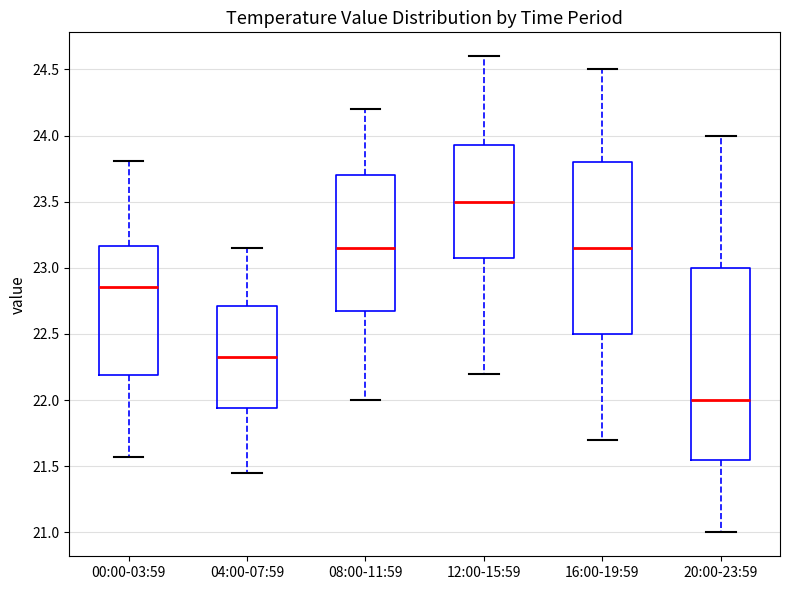

Reading left to right, transcribe this box plot: for each box, give where its median line is, the range the box spans, and where its two whiskers end, as read against the y-axis. The values are not printed on the chart, so give them approximately, as read against the axis.

00:00-03:59: median 22.85, box 22.20 to 23.15, whiskers 21.55 to 23.80
04:00-07:59: median 22.35, box 21.95 to 22.70, whiskers 21.45 to 23.15
08:00-11:59: median 23.15, box 22.70 to 23.70, whiskers 22.00 to 24.20
12:00-15:59: median 23.50, box 23.10 to 23.95, whiskers 22.20 to 24.60
16:00-19:59: median 23.15, box 22.50 to 23.80, whiskers 21.70 to 24.50
20:00-23:59: median 22.00, box 21.55 to 23.00, whiskers 21.00 to 24.00